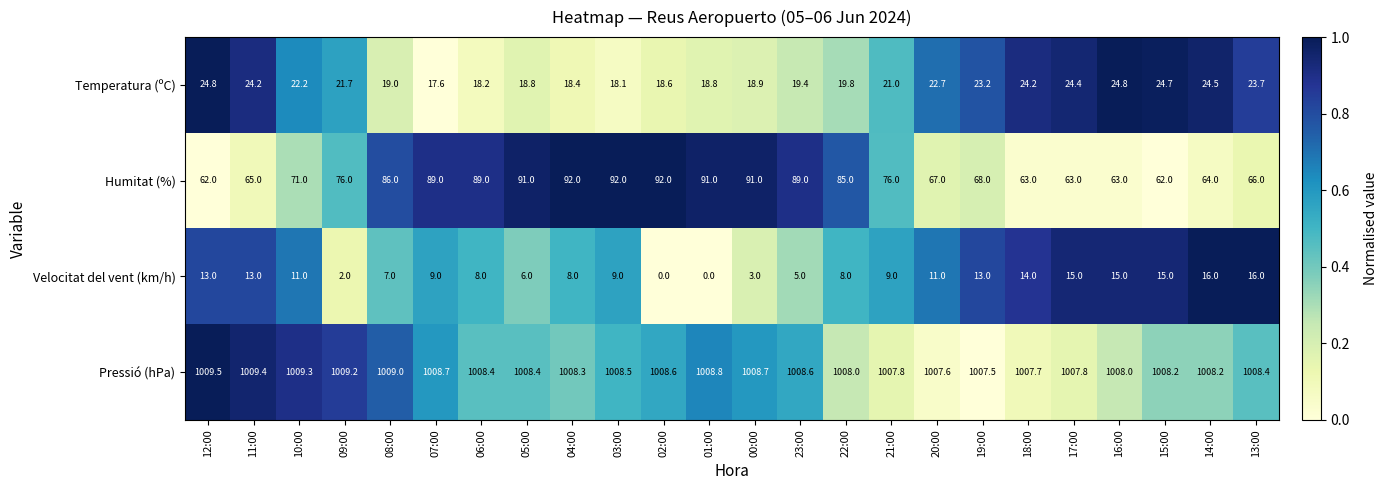

Is it true that Temperatura (ºC) equals 14.4 at 19:00?

False